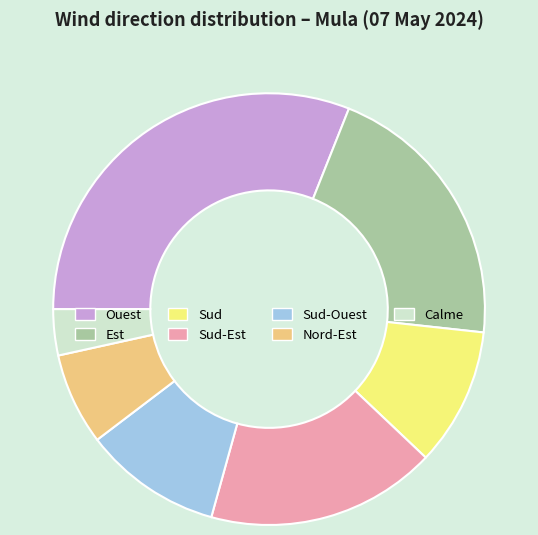

Which category has the biggest portion of the pie?

Ouest